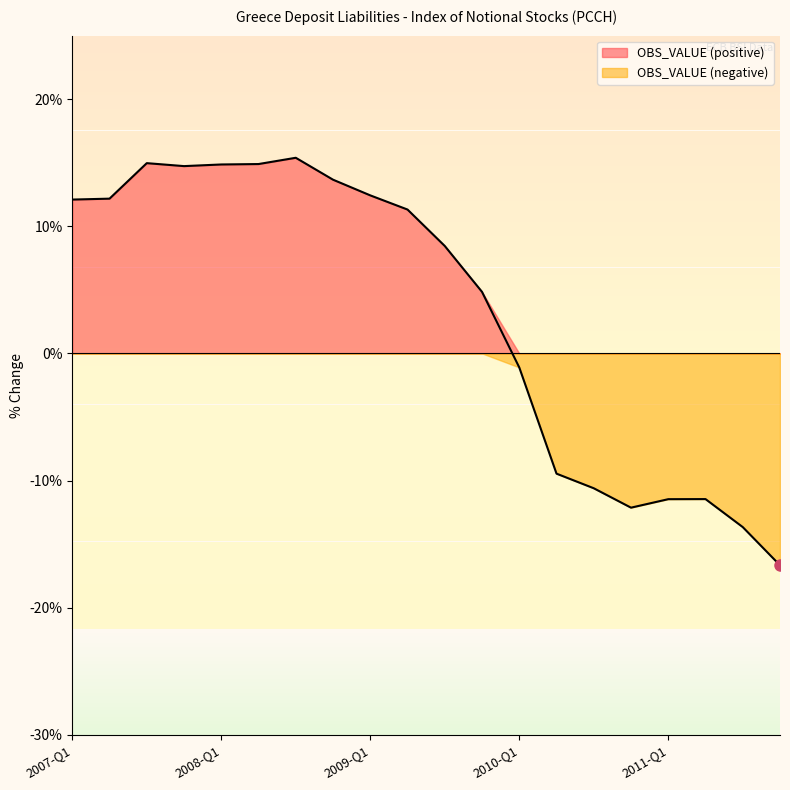

Between 2011-Q1 and 2011-Q3, which is larger?

2011-Q1